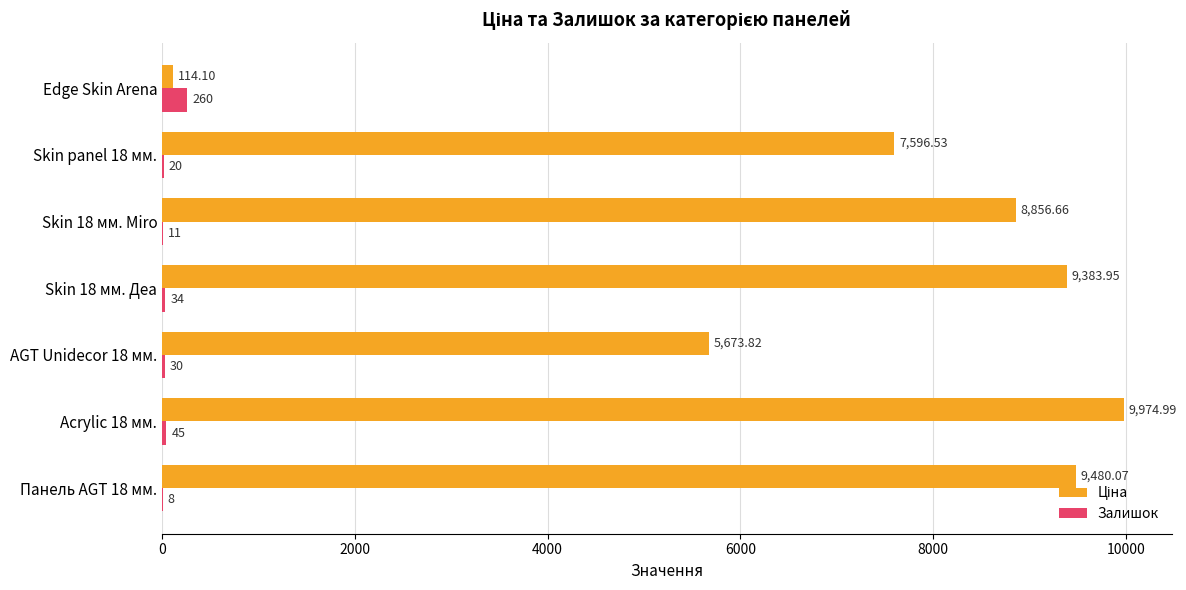

At which category is the sum across all series the highest?

Acrylic 18 мм.